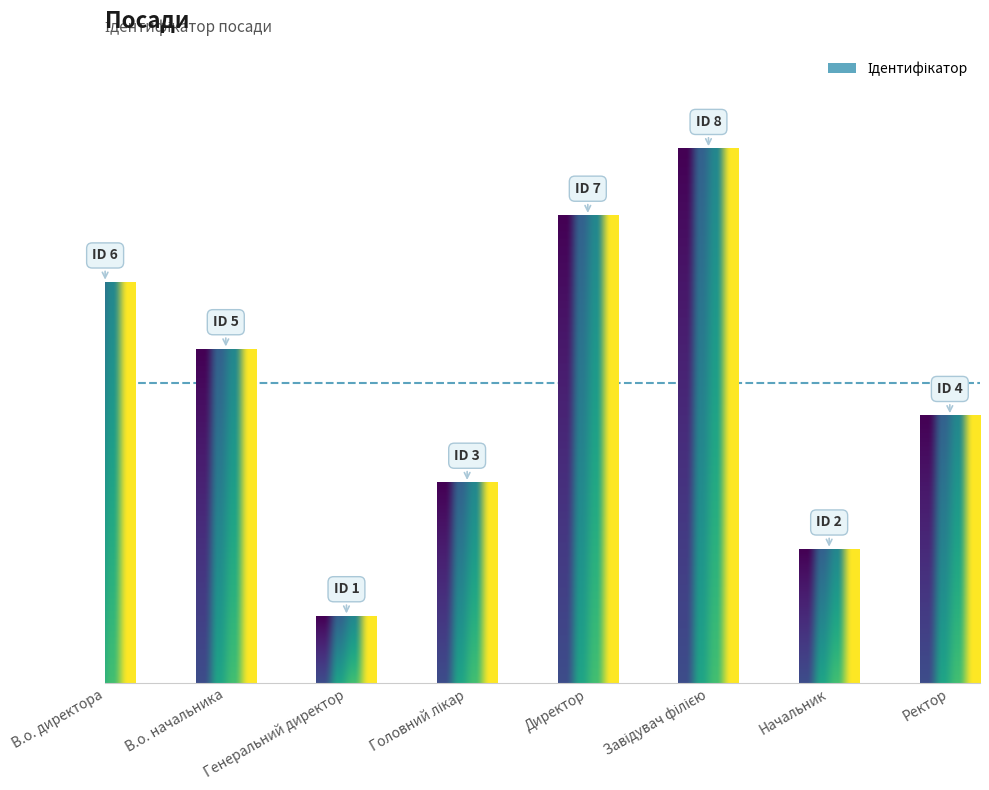

Does the chart contain any negative values?

No